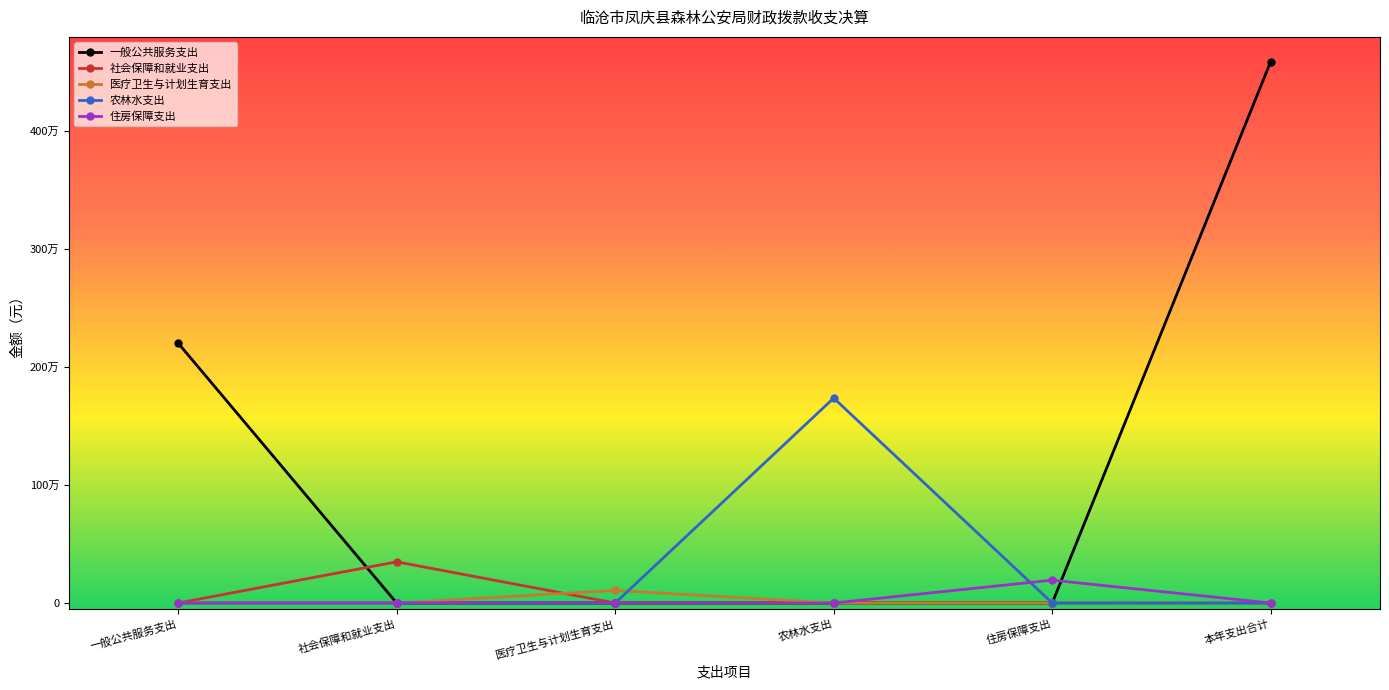

Which category has the lowest value in the 医疗卫生与计划生育支出 series?

一般公共服务支出